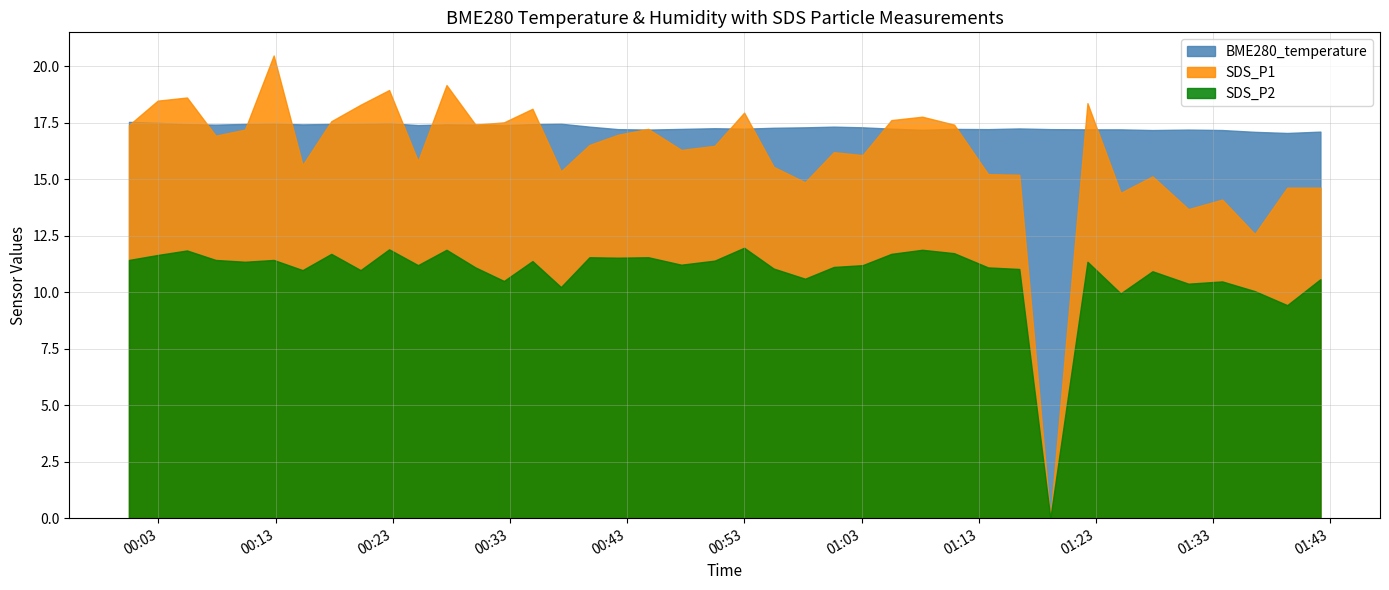

List the labels in order of SDS_P1 value, smallest first.

2022/06/10 01:19:07, 2022/06/10 01:36:34, 2022/06/10 01:30:54, 2022/06/10 01:33:47, 2022/06/10 01:25:07, 2022/06/10 01:39:20, 2022/06/10 01:42:10, 2022/06/10 00:58:11, 2022/06/10 01:27:50, 2022/06/10 01:16:28, 2022/06/10 01:13:48, 2022/06/10 00:37:21, 2022/06/10 00:55:30, 2022/06/10 00:15:18, 2022/06/10 00:25:09, 2022/06/10 01:03:06, 2022/06/10 01:00:38, 2022/06/10 00:47:37, 2022/06/10 00:50:28, 2022/06/10 00:39:47, 2022/06/10 00:07:53, 2022/06/10 00:42:13, 2022/06/10 00:10:23, 2022/06/10 00:44:48, 2022/06/10 00:00:29, 2022/06/10 00:30:03, 2022/06/10 01:10:54, 2022/06/10 00:32:29, 2022/06/10 00:17:45, 2022/06/10 01:05:33, 2022/06/10 01:08:11, 2022/06/10 00:52:59, 2022/06/10 00:34:55, 2022/06/10 00:20:15, 2022/06/10 01:22:17, 2022/06/10 00:02:56, 2022/06/10 00:05:26, 2022/06/10 00:22:41, 2022/06/10 00:27:35, 2022/06/10 00:12:50